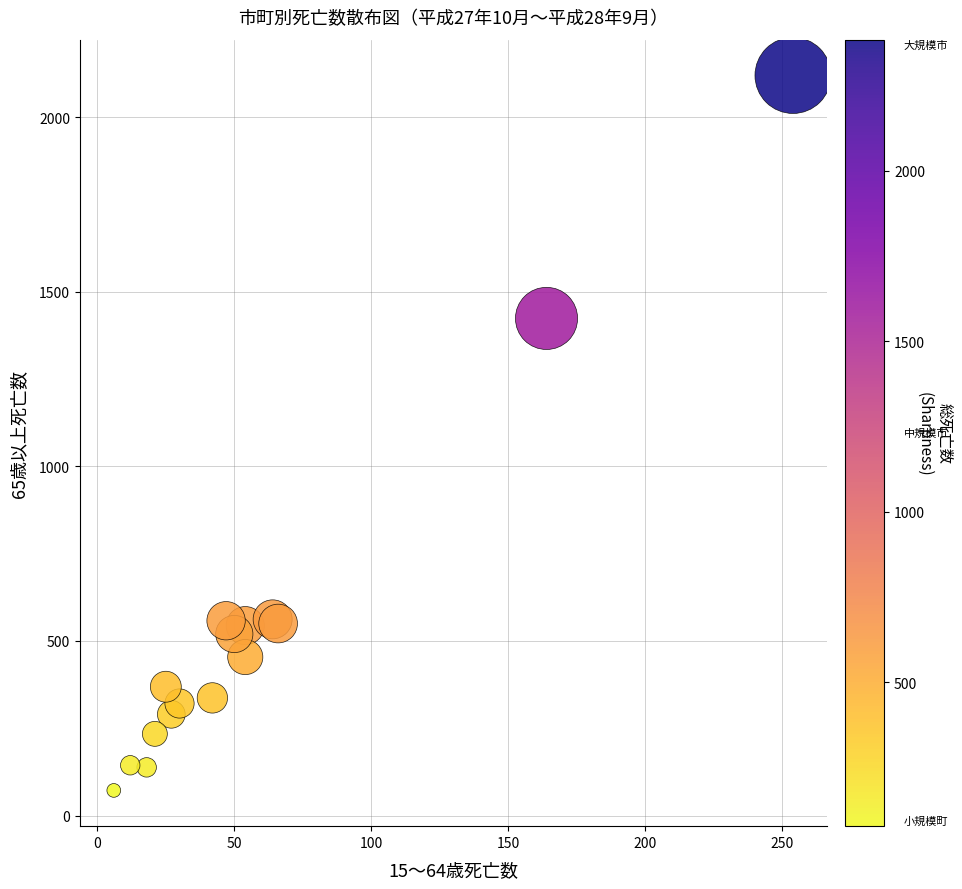

What Y value in the scatter plot is closest to 1096?

1424